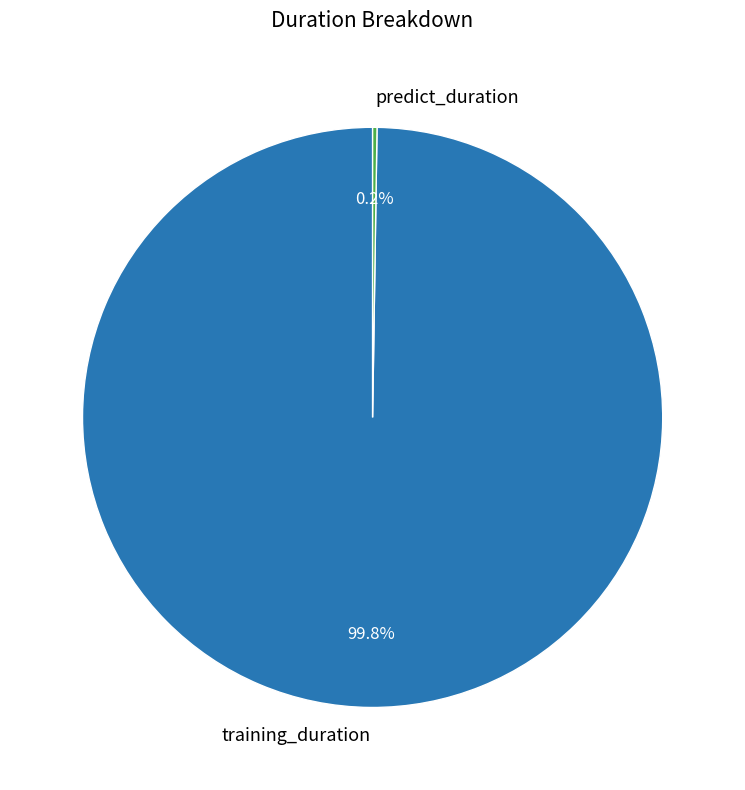

What is the majority slice?

training_duration